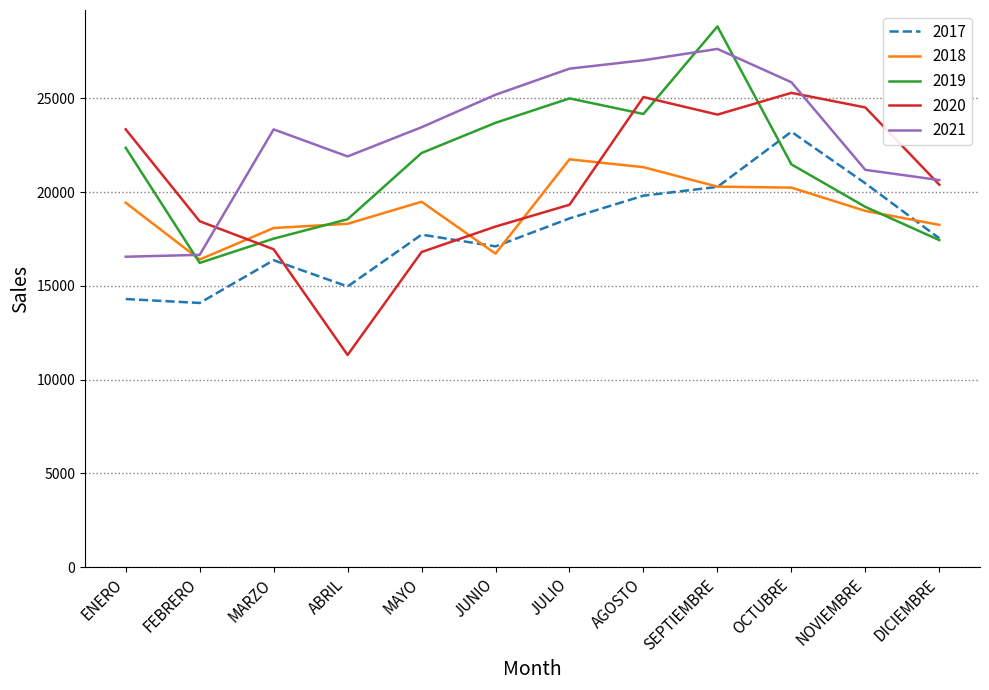

True or false: 2019 has more than 0 interior local peaks.

True